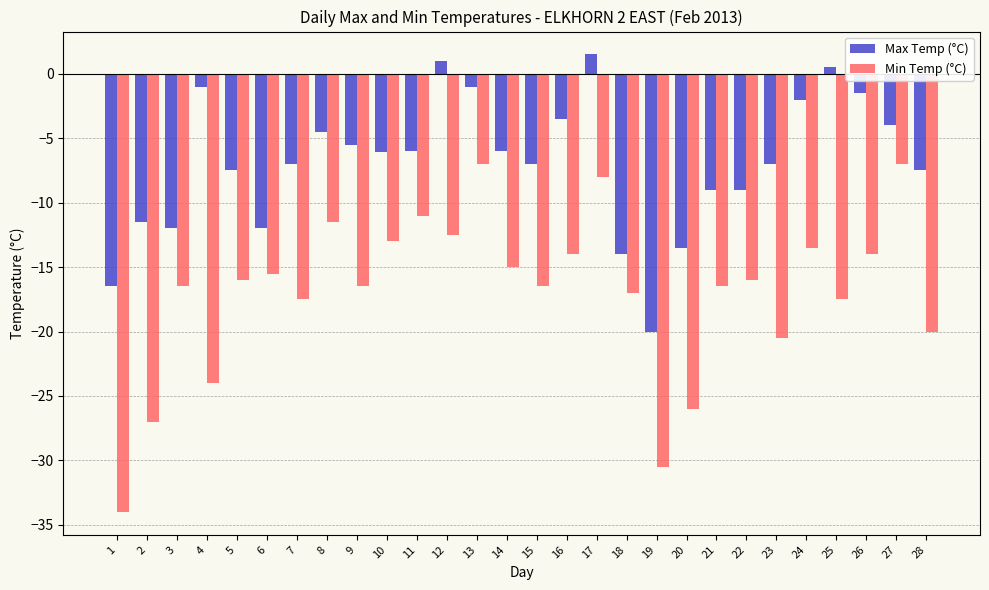

What is the average value of the Min Temp (°C) series?

-16.9